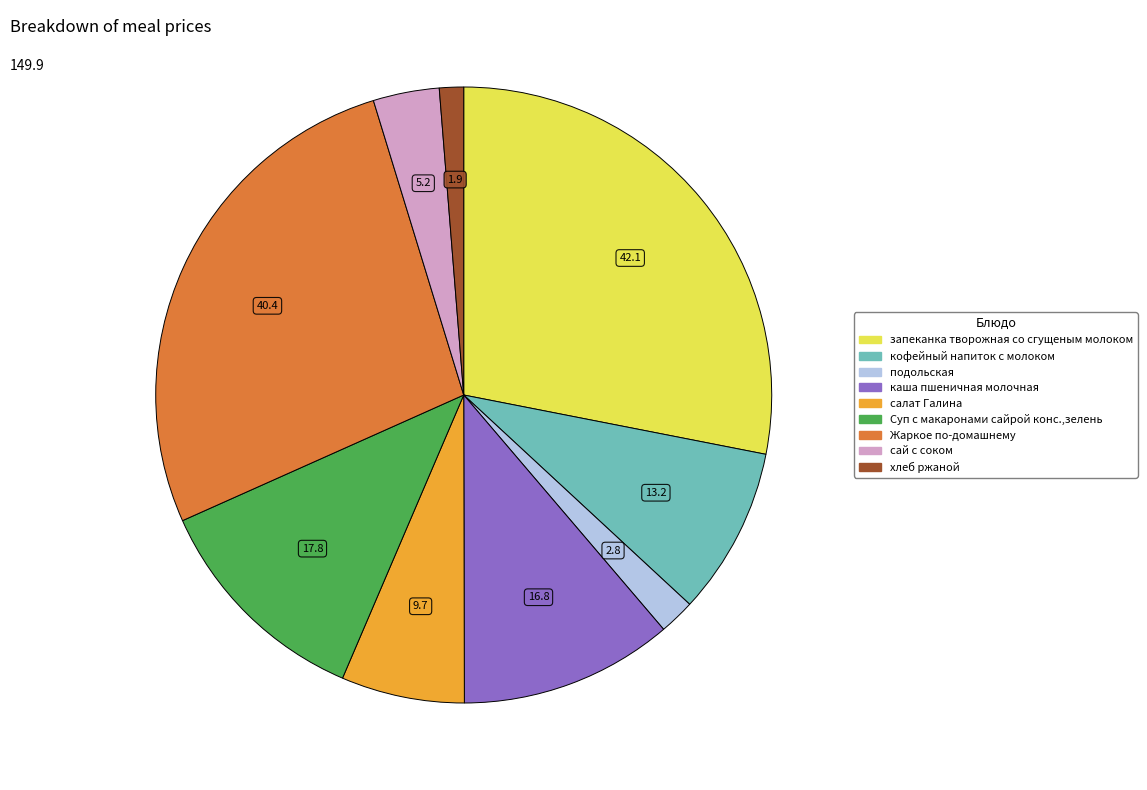

Rank the categories by value from lowest to highest.

хлеб ржаной, подольская, сай с соком, салат Галина, кофейный напиток с молоком, каша пшеничная молочная, Суп с макаронами сайрой конс.,зелень, Жаркое по-домашнему, запеканка творожная со сгущеным молоком